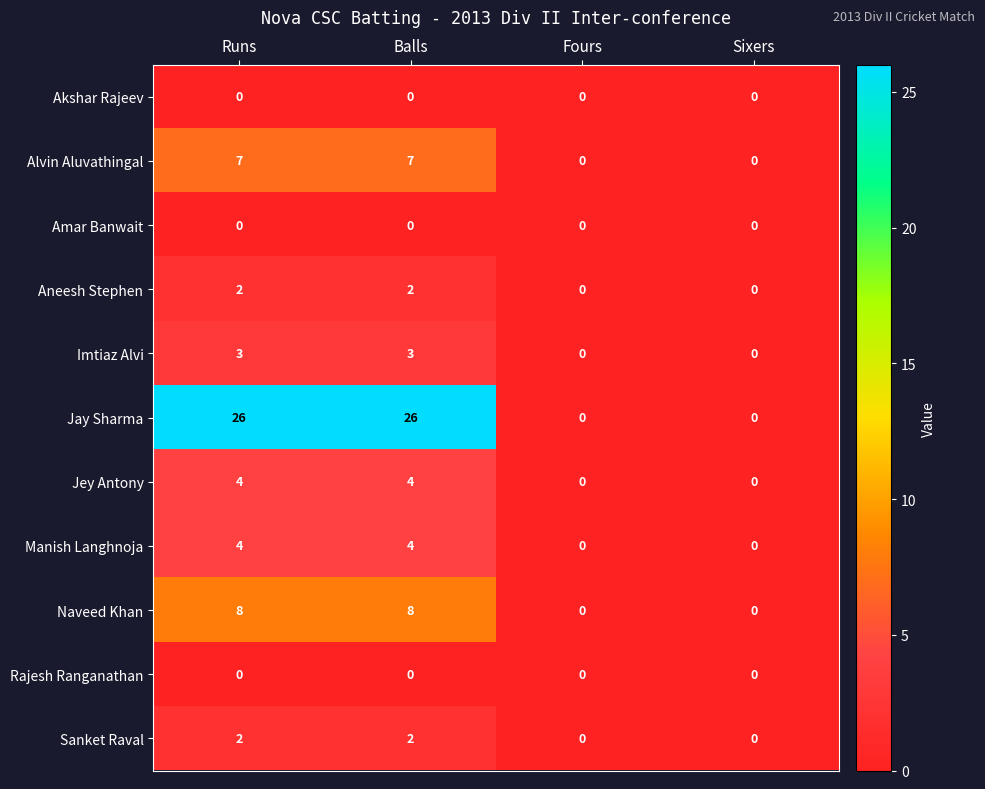

At how many categories does at least one series exceed 14?

2